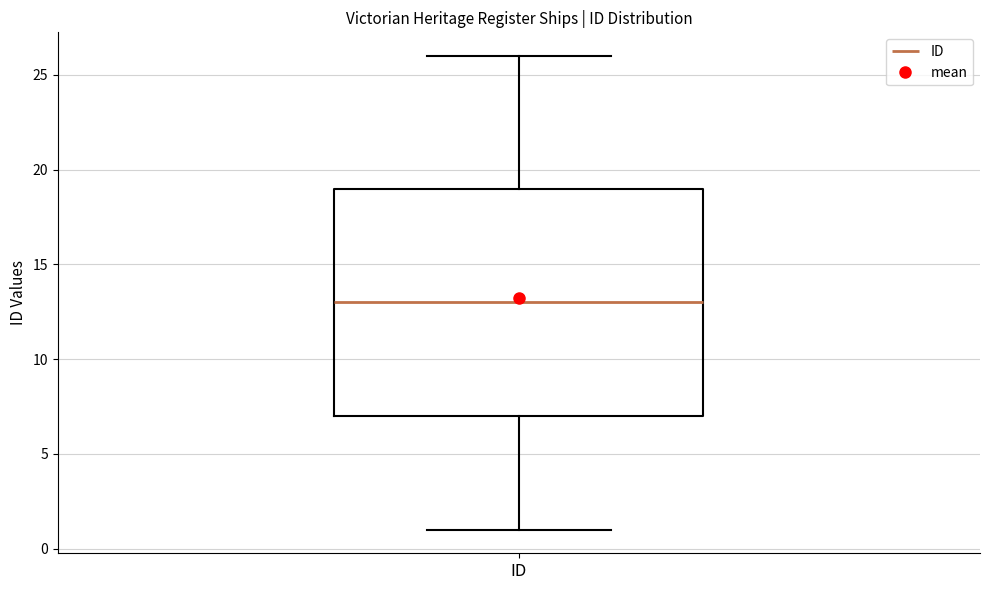

Transcribe this box plot: give where the median line is, the range the box spans, and where the two whiskers end, as read against the y-axis. The values are not printed on the chart, so give them approximately, as read against the axis.

median 13, box 7 to 19, whiskers 1 to 26